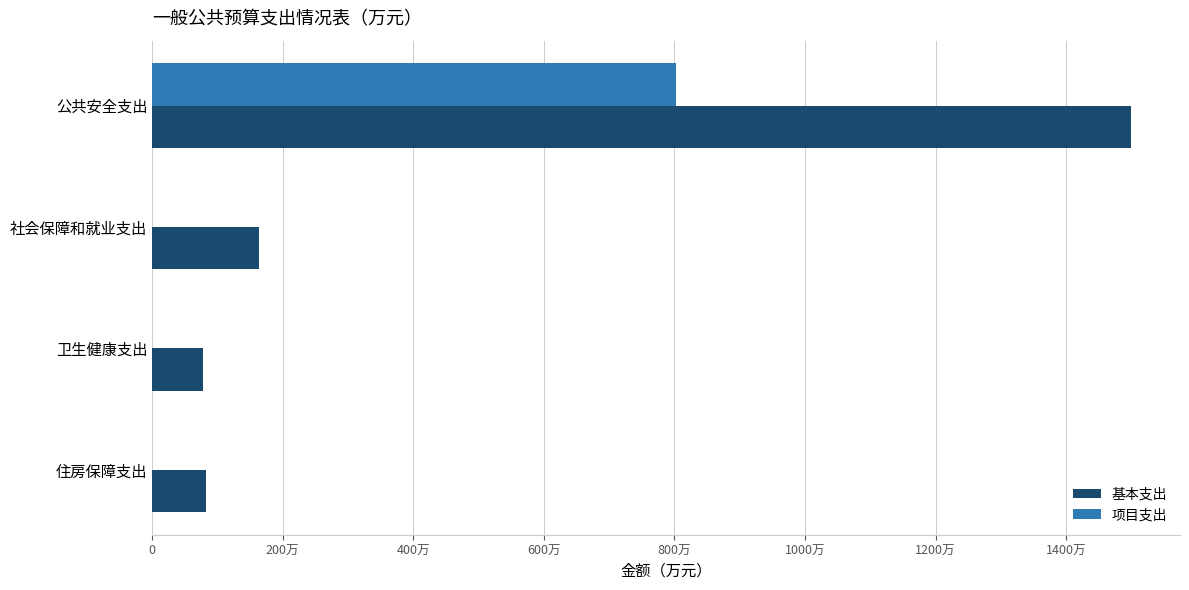

What are all the series names shown in the legend?

基本支出, 项目支出